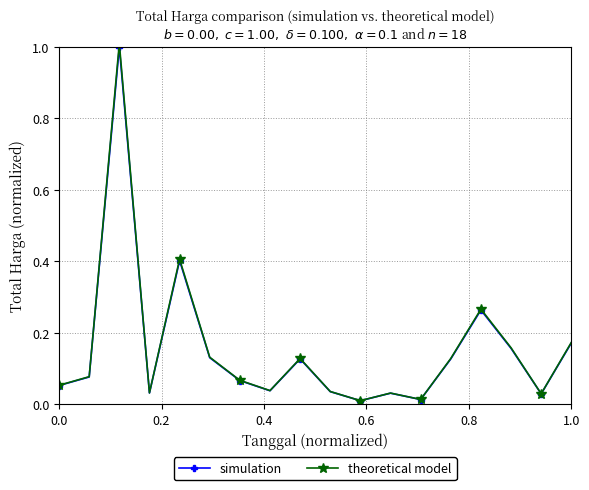

Count the number of data series in this chart.

2